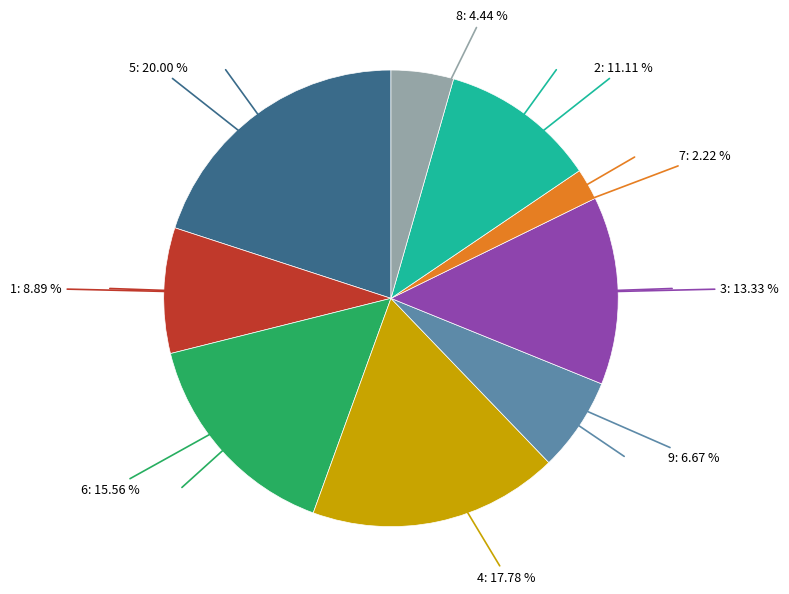

Does any single category account for the majority?

No